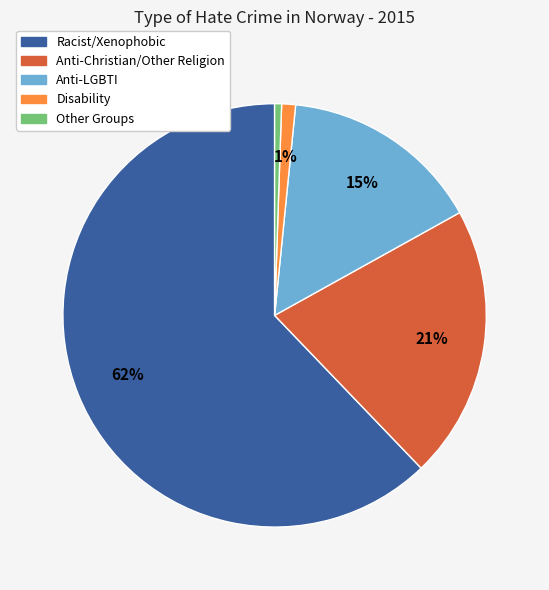

Is there a majority slice in this chart?

Yes